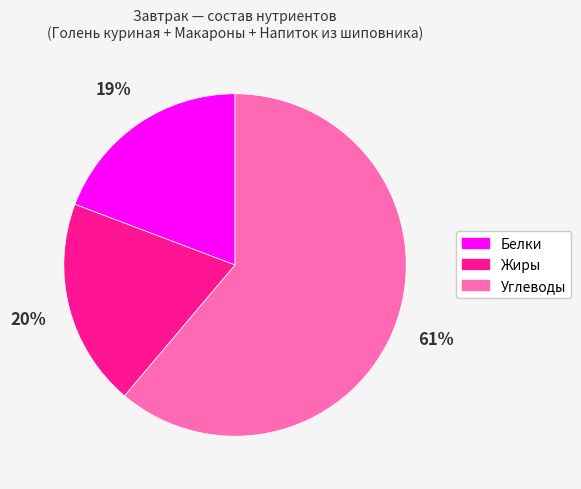

What is the largest slice in the pie chart?

Углеводы